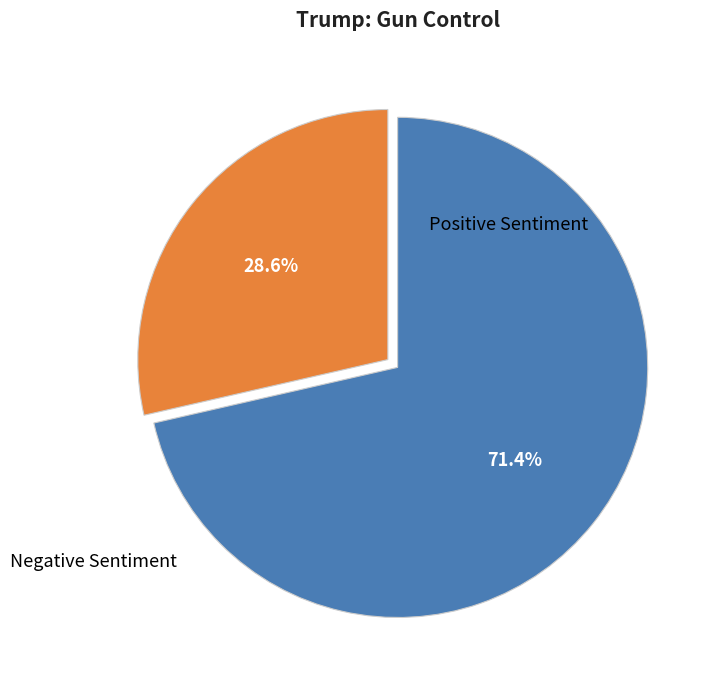

Is there a majority slice in this chart?

Yes